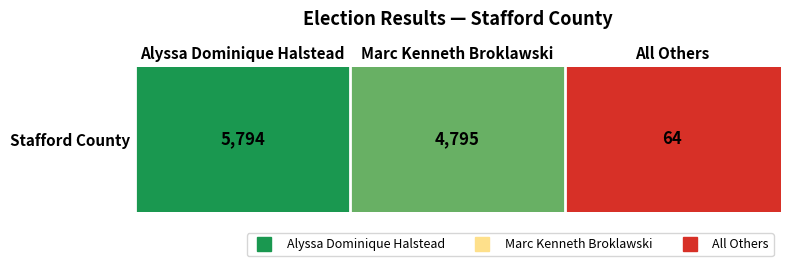

Reading left to right, list all the values displayed in this chart.

5794	4795	64